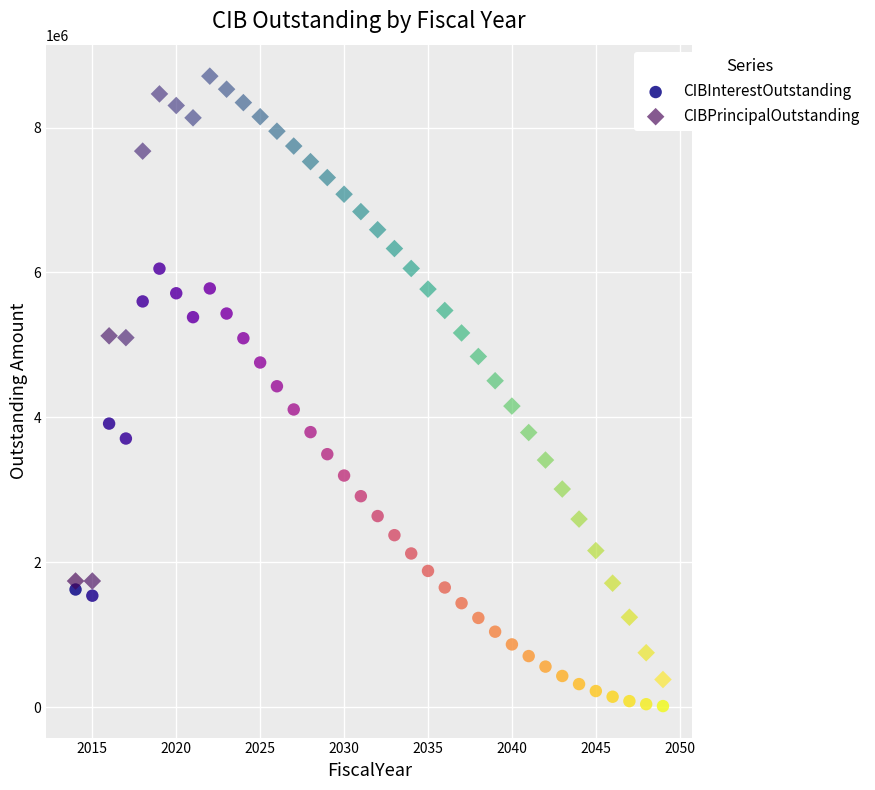

Across all data points, what is the range of X values (max minus min)?

35.0